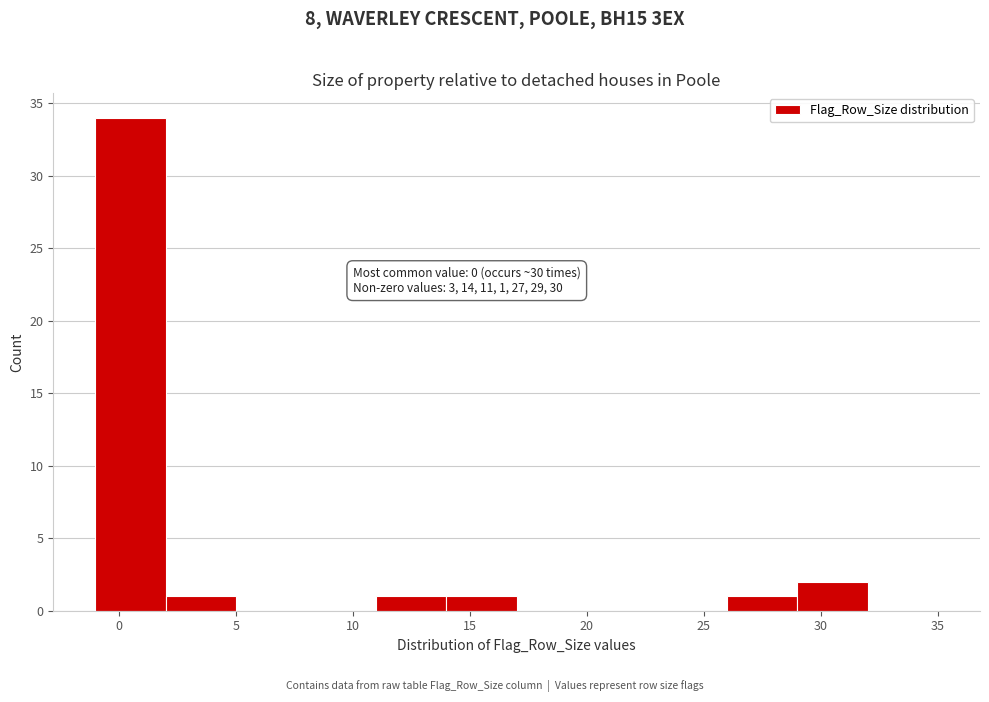

Which range on the x-axis has the tallest bar?

-1 to 2